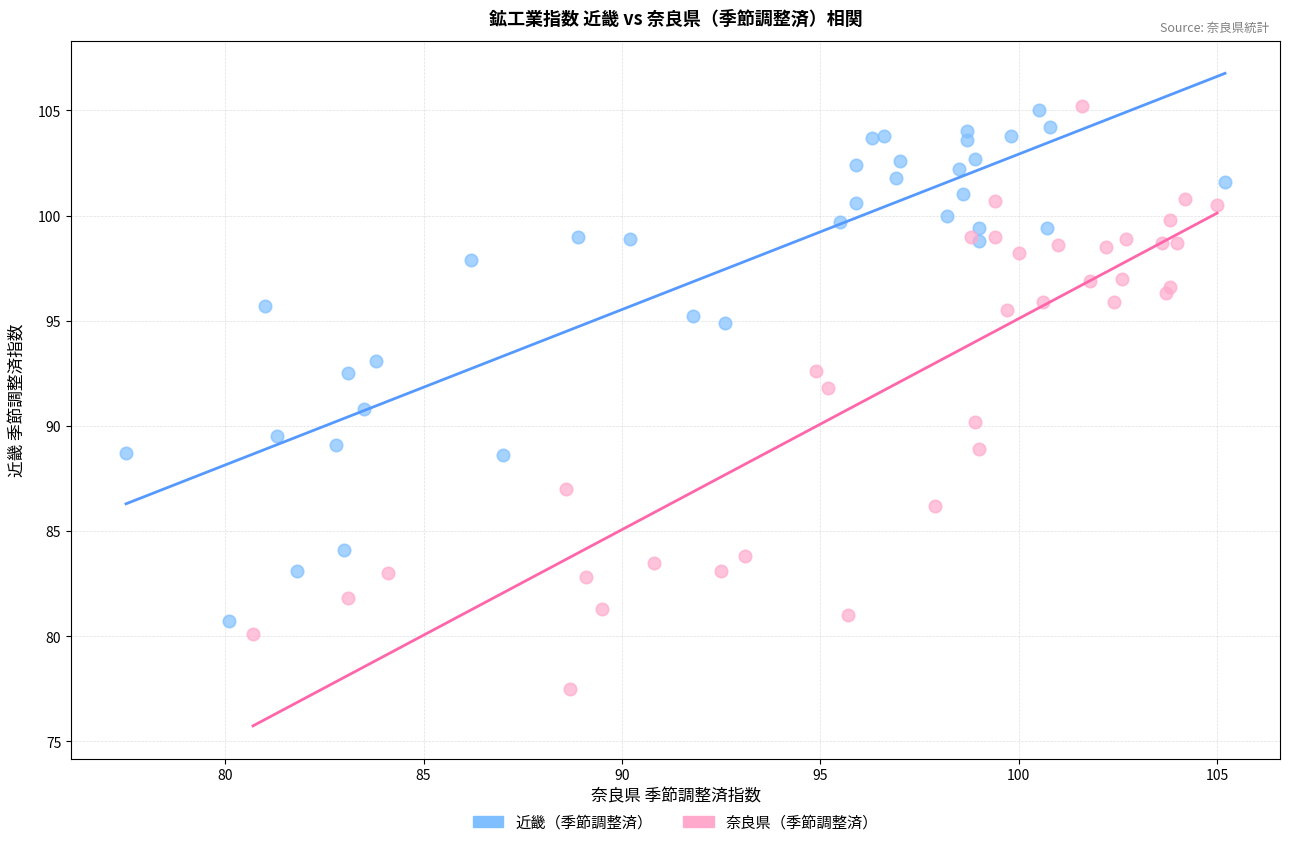

Which series has the largest Y range (max minus min)?

奈良県（季節調整済）